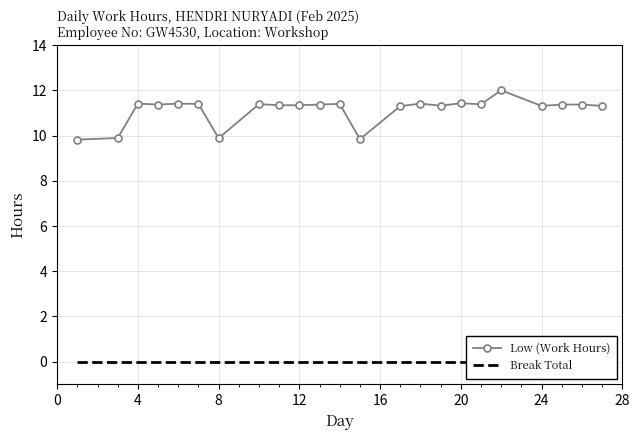

Is it true that Low (Work Hours) equals 4.9 at 24?

False